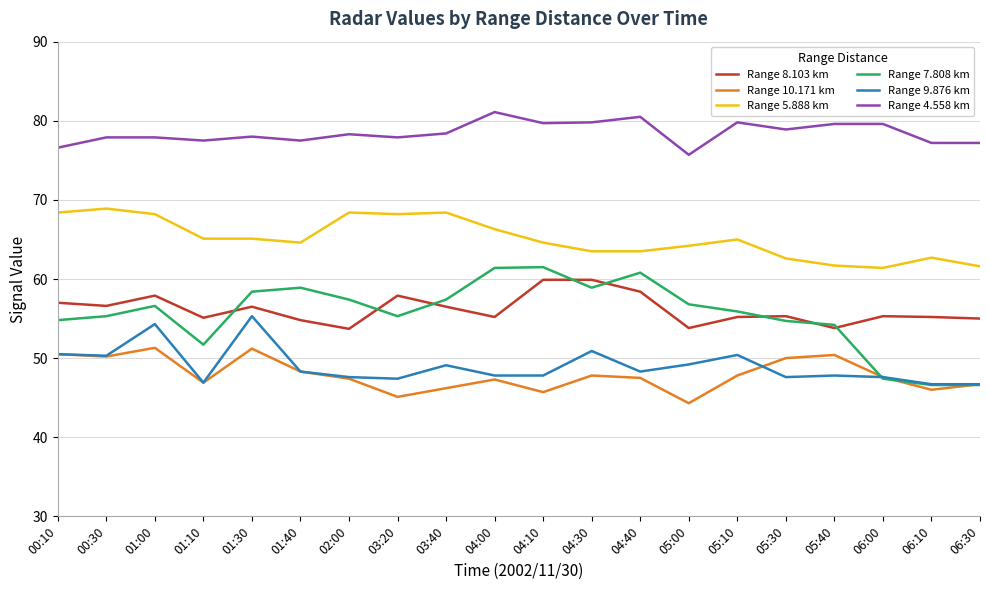

What is the spread (max minus min) of values at 00:30?

27.7